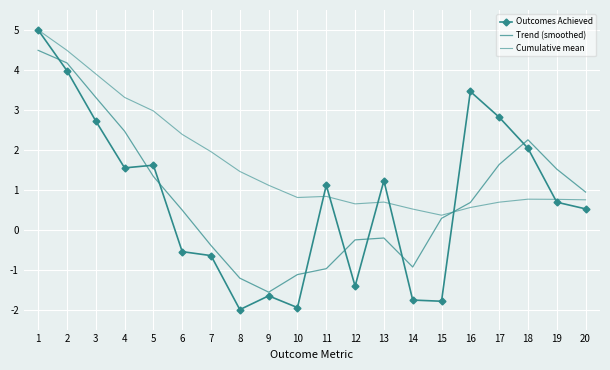

What is the sum of the Trend (smoothed) values at 19 and 18?

3.8